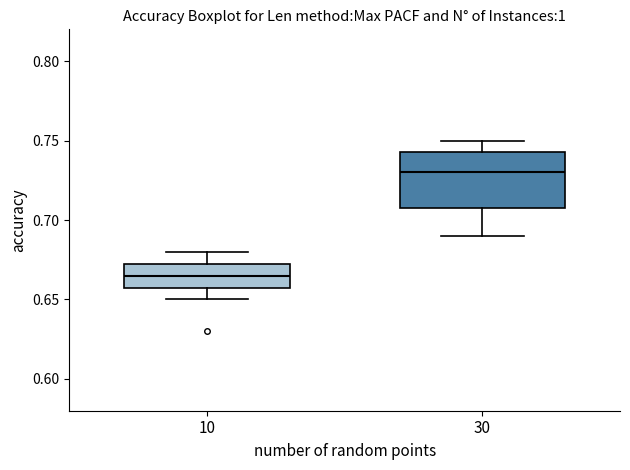

Which box has the highest median line?

30